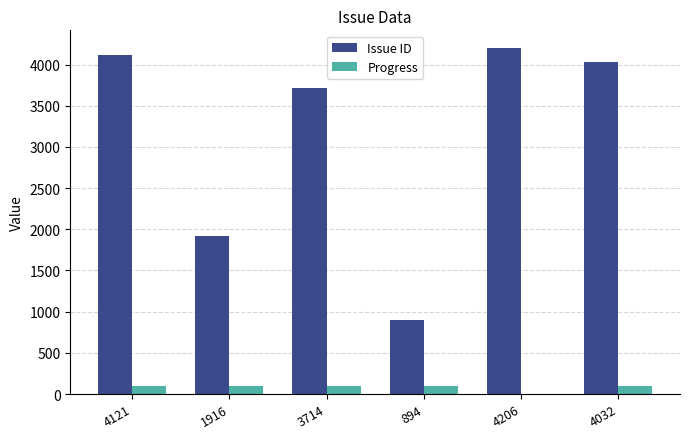

Reading left to right, what are all the values shown in this chart?

Issue ID: 4121	1916	3714	894	4206	4032
Progress: 100	100	100	100	0	100